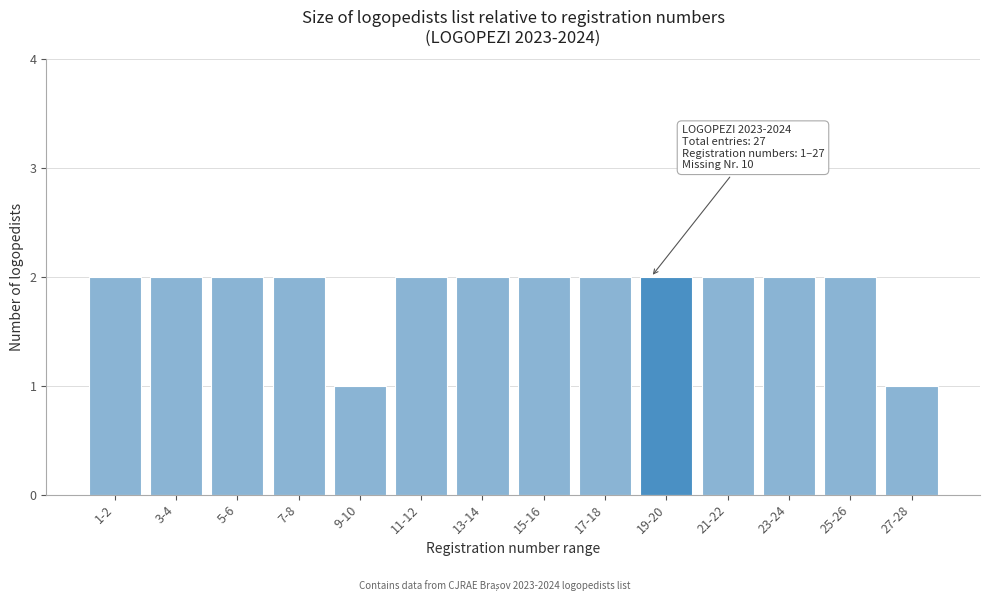

Reading right to left, transcribe all the data shown in this chart.

27-28=1	25-26=2	23-24=2	21-22=2	19-20=2	17-18=2	15-16=2	13-14=2	11-12=2	9-10=1	7-8=2	5-6=2	3-4=2	1-2=2